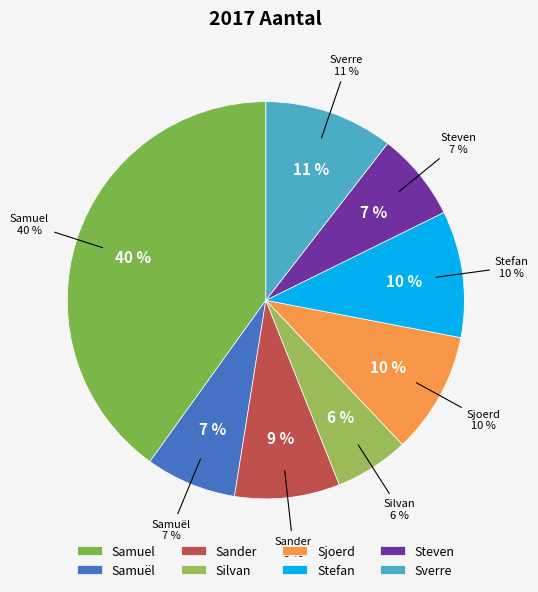

Is Sander the majority of the pie?

No